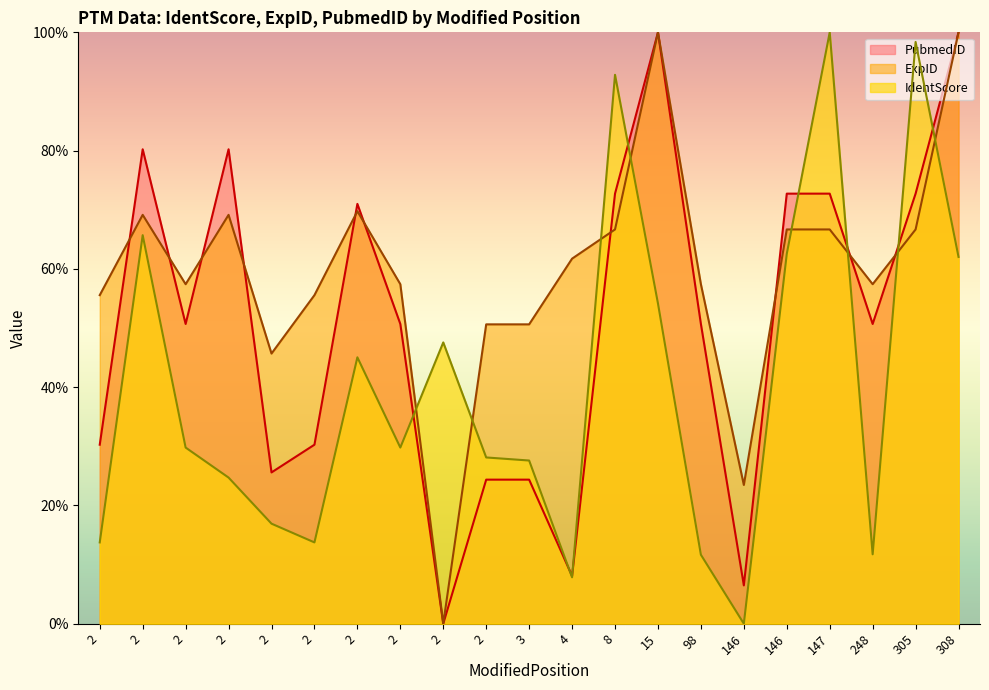

What is the sum of the ExpID values at 2 and 8?

135.8